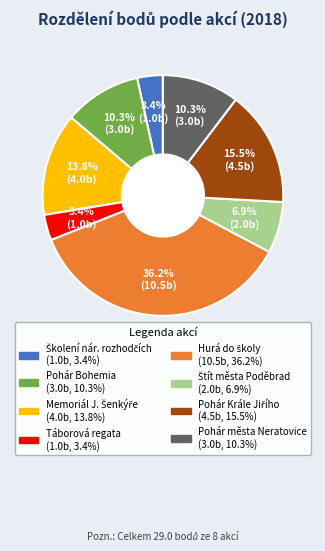

Does any single category account for the majority?

No